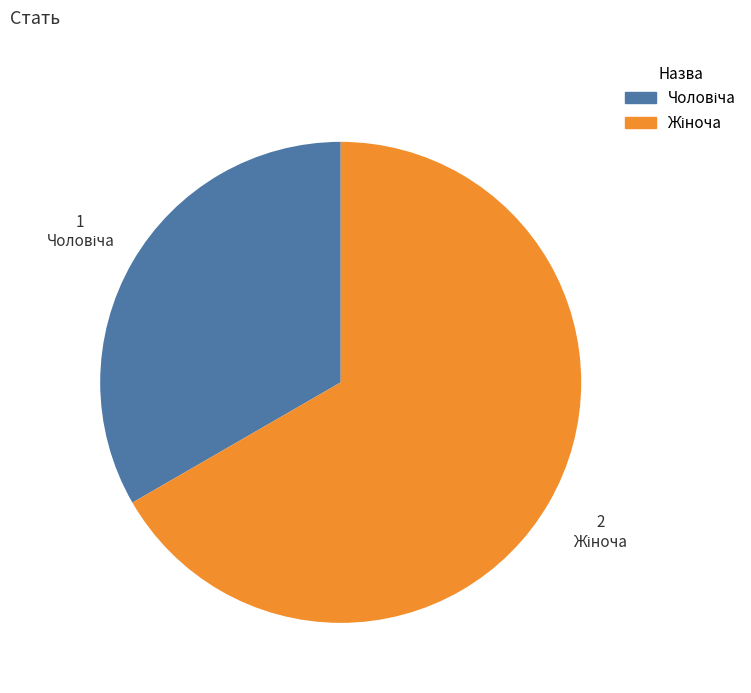

Is there any slice that represents more than half of the pie?

Yes